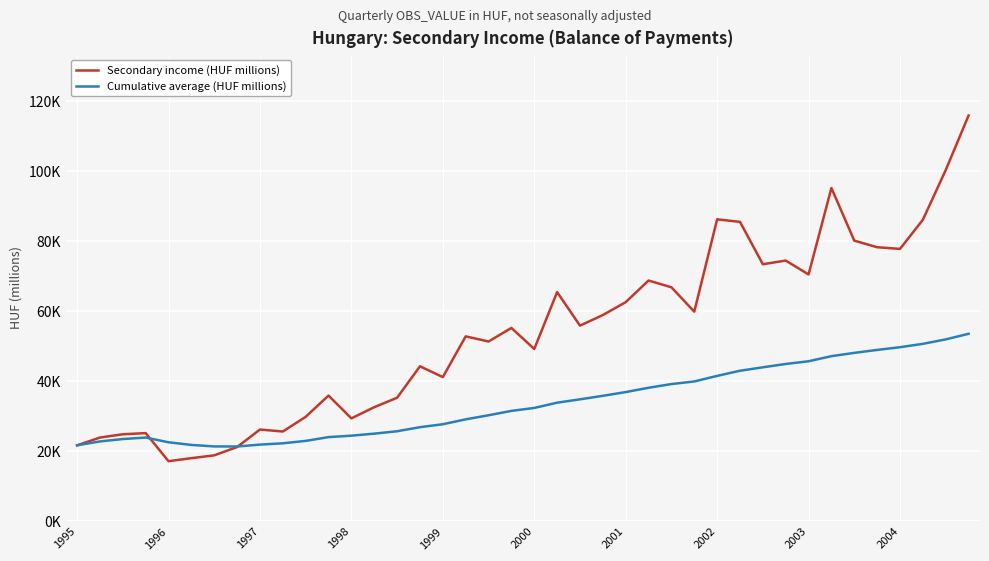

Does the chart display data point markers on the line(s)?

No